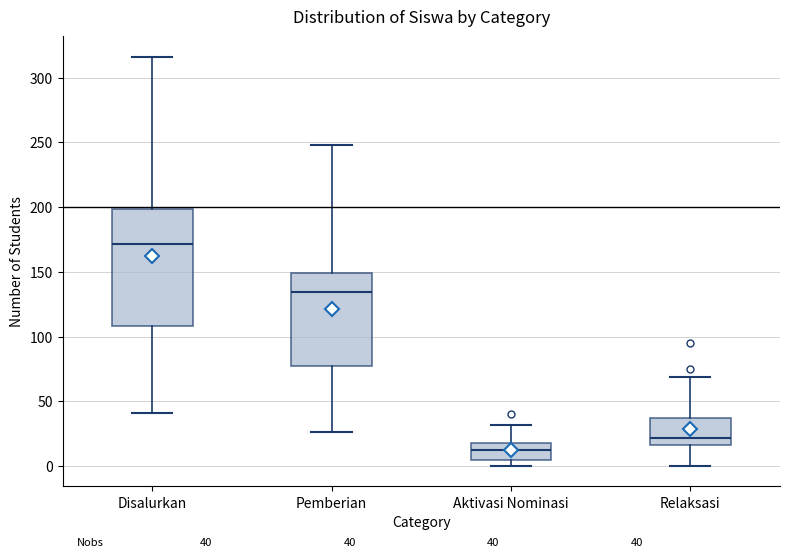

Comparing the boxes themselves (not the whiskers), which one is the tallest?

Disalurkan